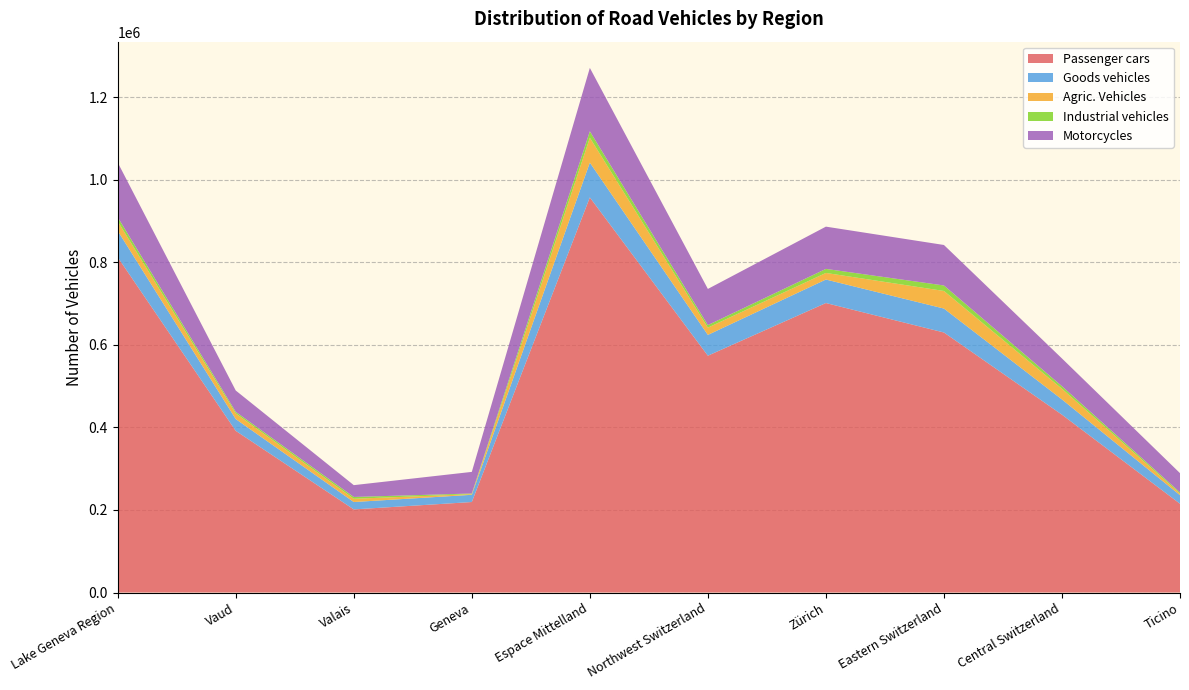

Reading right to left, what are all the values shown in this chart?

Passenger cars: Ticino=215106	Central Switzerland=430845	Eastern Switzerland=630026	Zürich=701419	Northwest Switzerland=573798	Espace Mittelland=957296	Geneva=219275	Valais=201380	Vaud=391740	Lake Geneva Region=812395
Goods vehicles: Ticino=20752	Central Switzerland=36975	Eastern Switzerland=58011	Zürich=56937	Northwest Switzerland=50387	Espace Mittelland=84369	Geneva=17493	Valais=17895	Vaud=28542	Lake Geneva Region=63930
Agric. Vehicles: Ticino=3948	Central Switzerland=25817	Eastern Switzerland=42621	Zürich=15940	Northwest Switzerland=17627	Espace Mittelland=60231	Geneva=1535	Valais=7874	Vaud=13712	Lake Geneva Region=23121
Industrial vehicles: Ticino=2835	Central Switzerland=6277	Eastern Switzerland=13291	Zürich=9831	Northwest Switzerland=6178	Espace Mittelland=15650	Geneva=1662	Valais=4392	Vaud=3834	Lake Geneva Region=9888
Motorcycles: Ticino=46584	Central Switzerland=67185	Eastern Switzerland=98113	Zürich=102386	Northwest Switzerland=87584	Espace Mittelland=153578	Geneva=52318	Valais=28624	Vaud=51618	Lake Geneva Region=132560